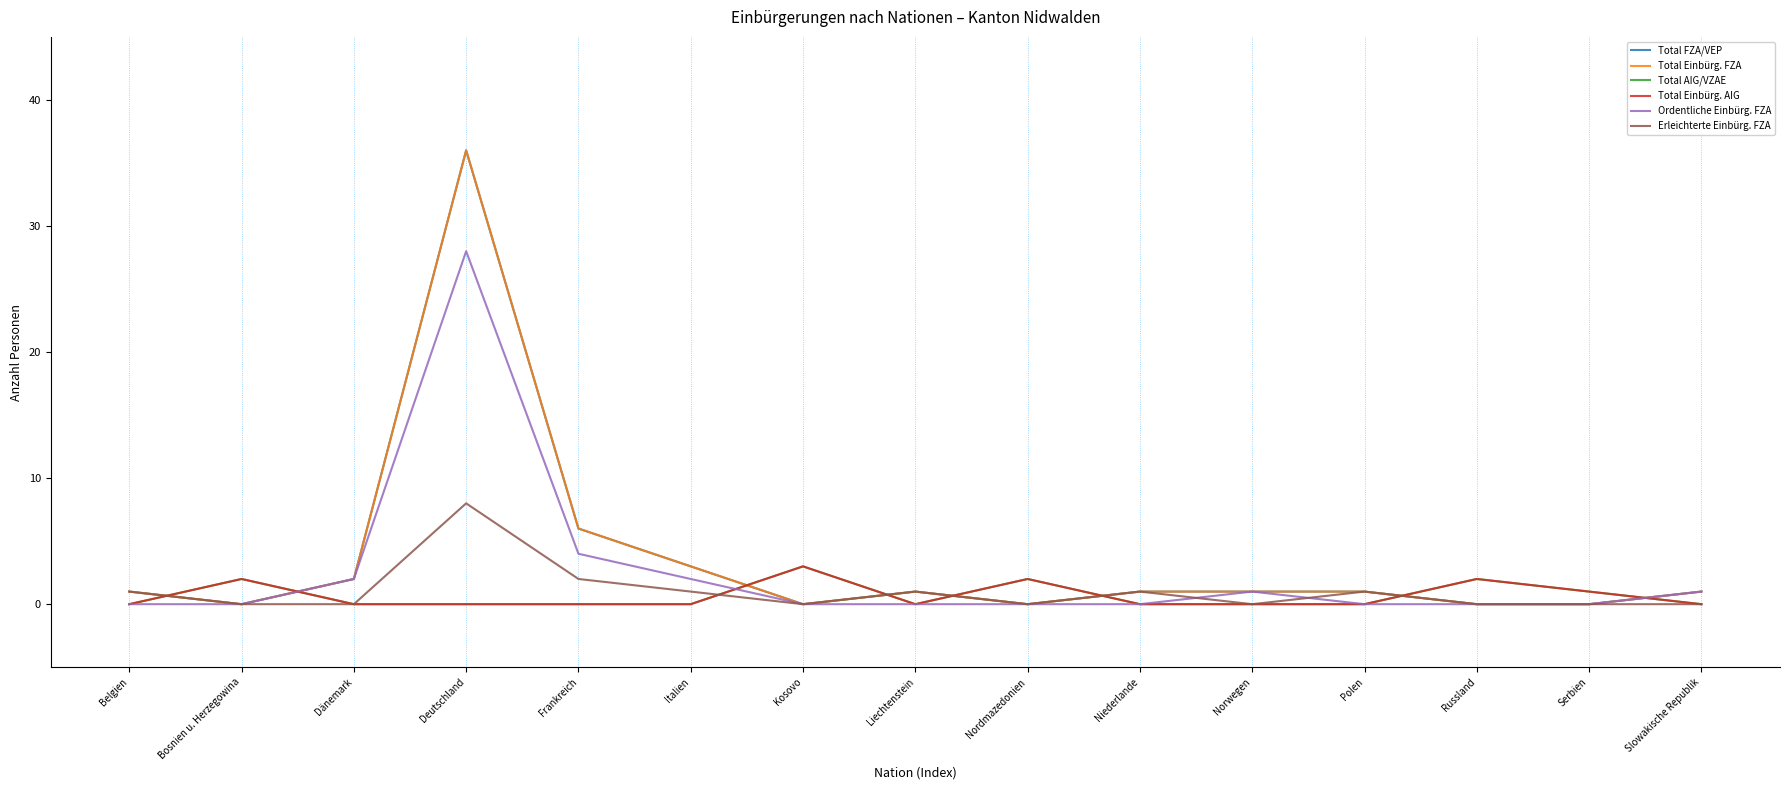

At which label does Total AIG/VZAE reach its peak?

Kosovo